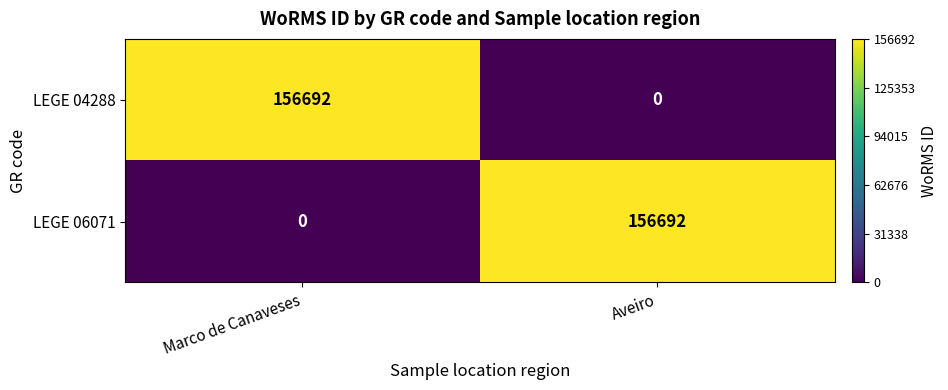

The value of LEGE 04288 at Marco de Canaveses is 51003. True or false?

False